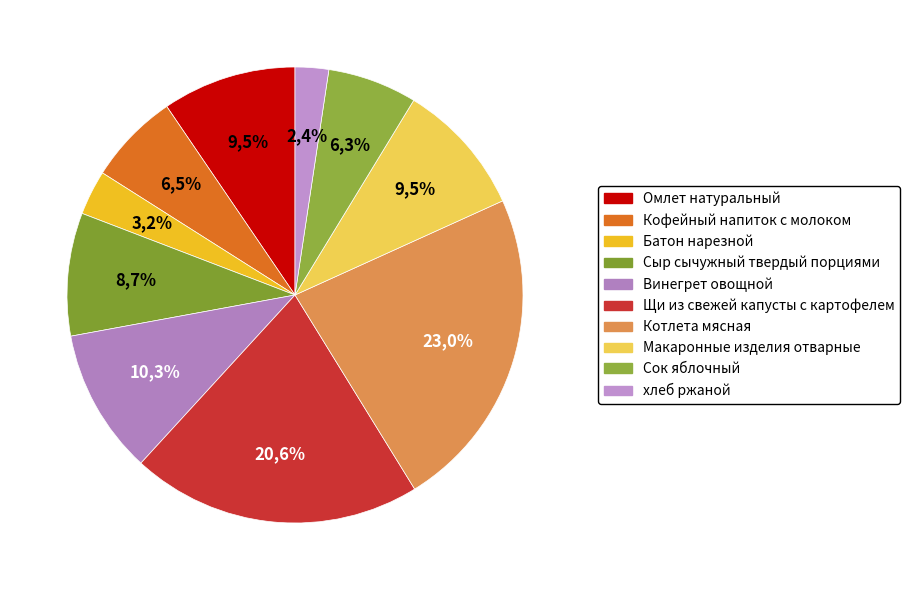

How many segments does this pie chart have?

10